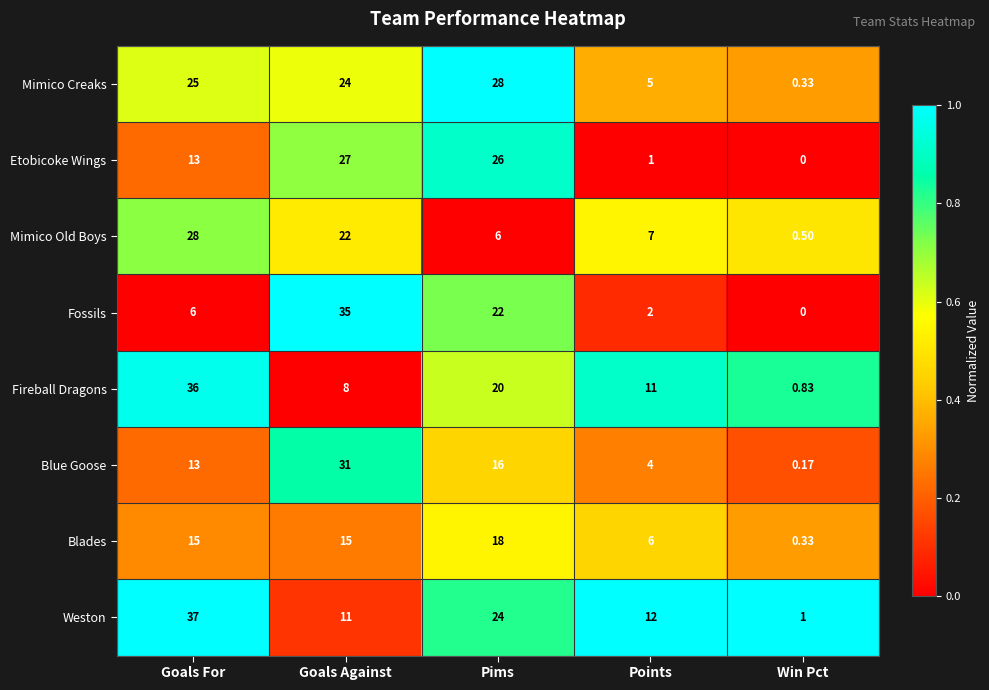

Is the value of Mimico Creaks at Goals For greater than the value of Etobicoke Wings at Win Pct?

Yes